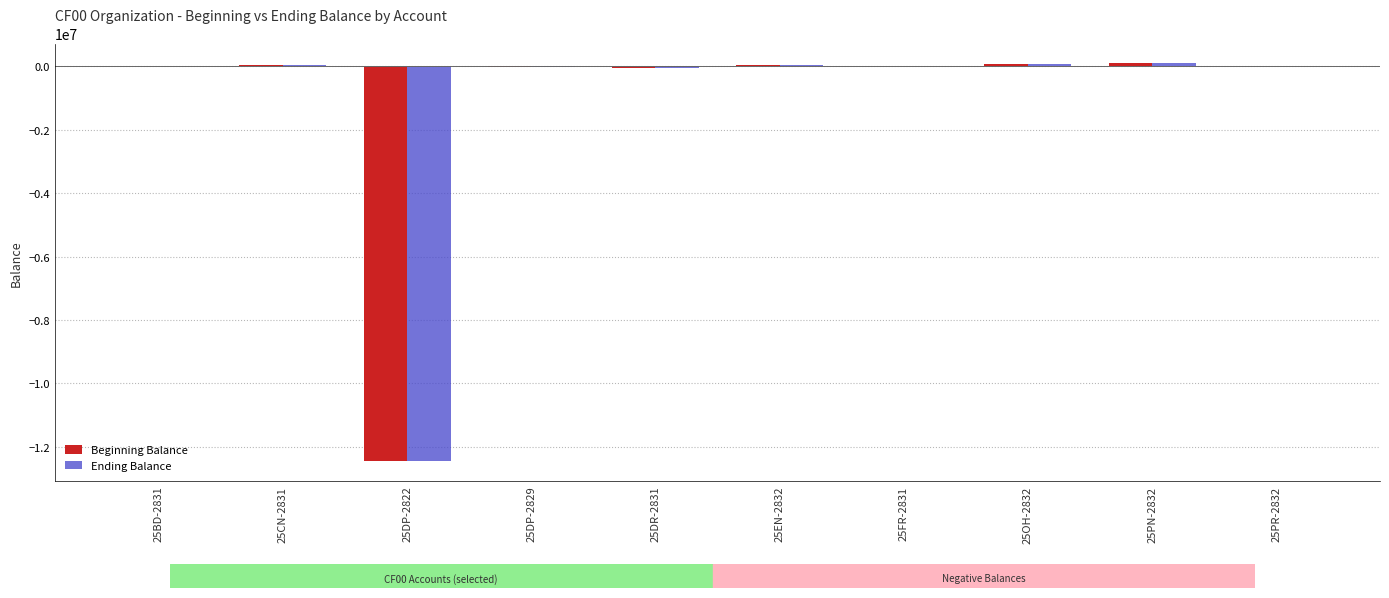

What is the total value across all series at 25DP-2822?

-24899258